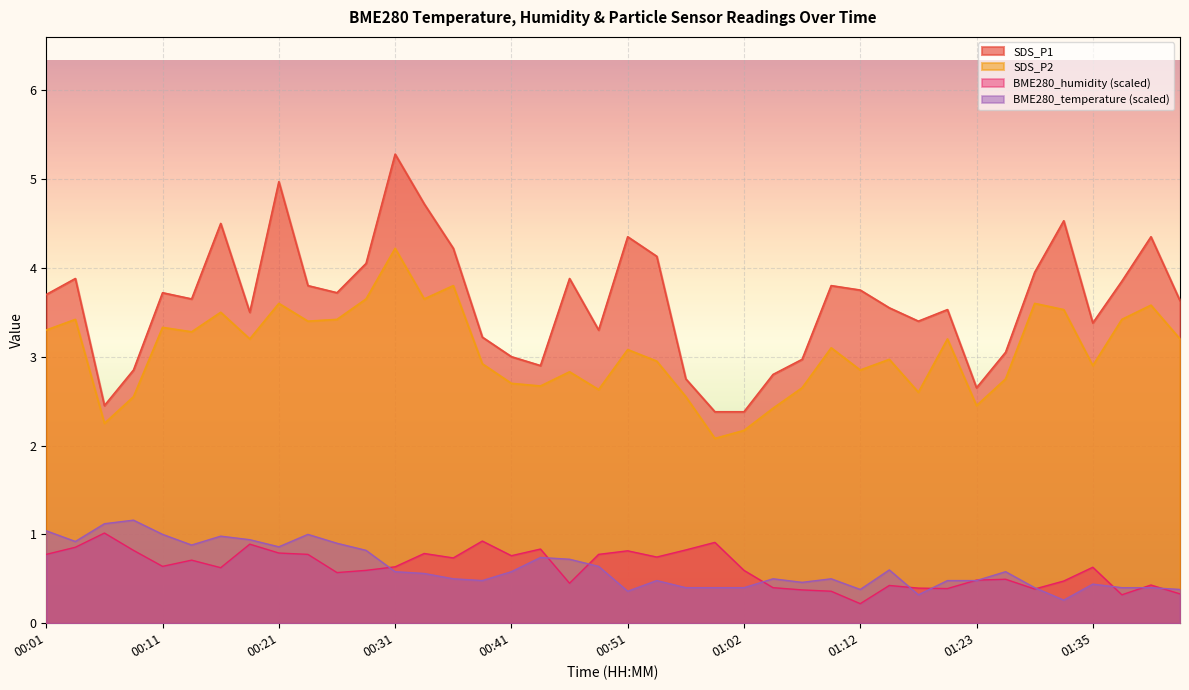

At which category is the sum across all series the highest?

00:31